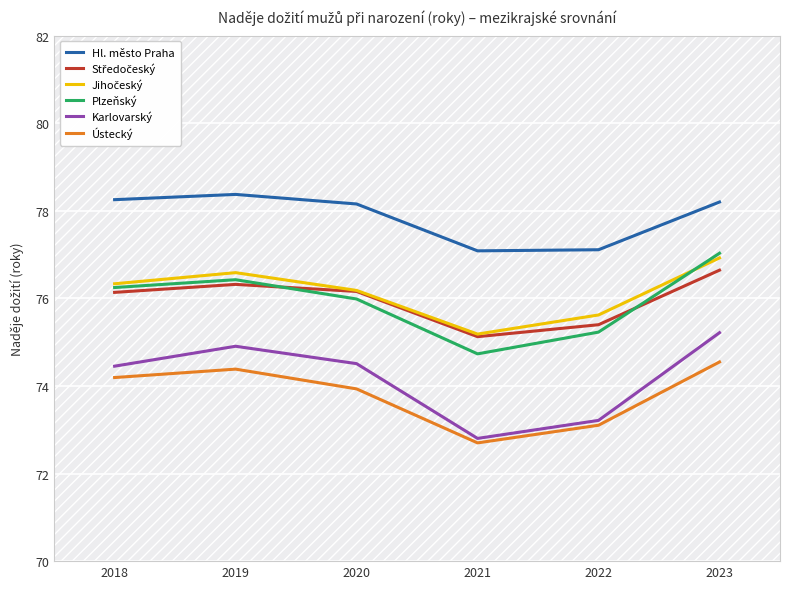

Does the chart have visible grid lines?

Yes